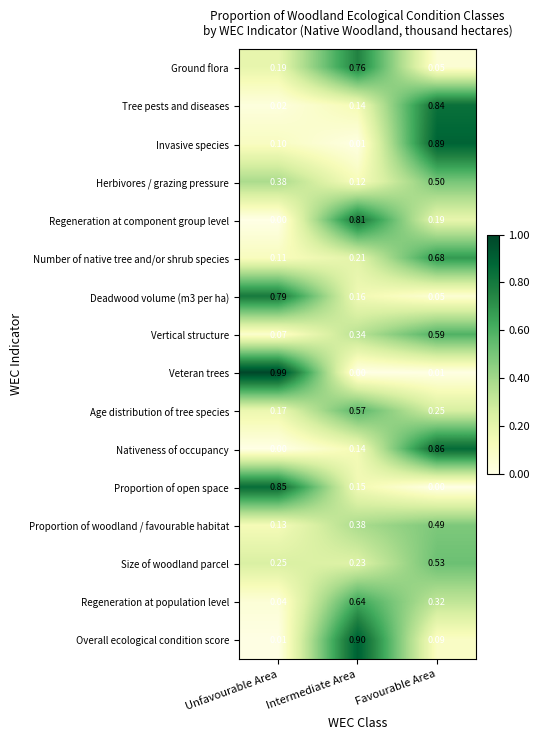

Which series has the largest total across all categories?

Size of woodland parcel